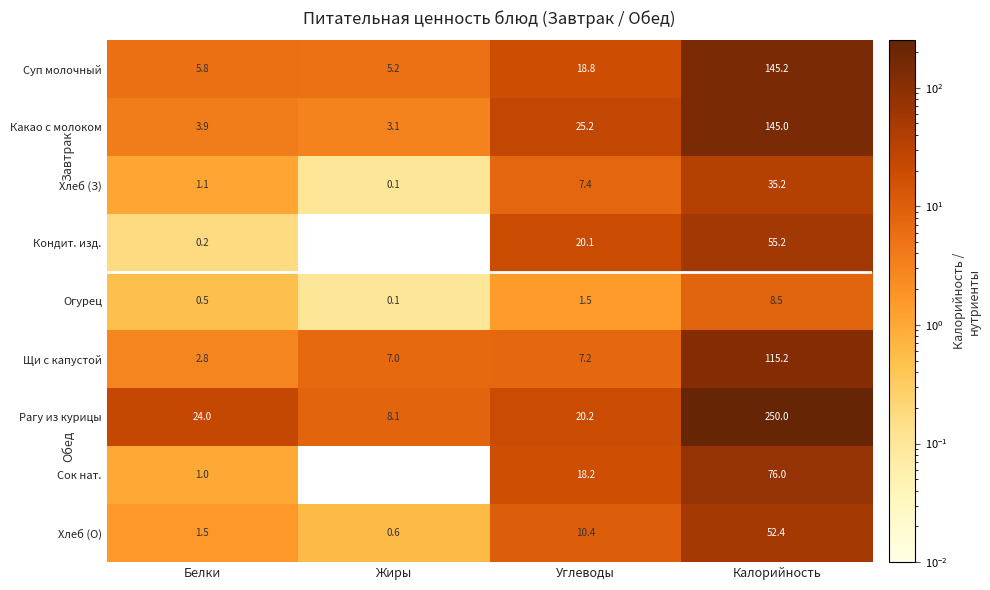

How many data points in Суп молочный are less than 18?

2